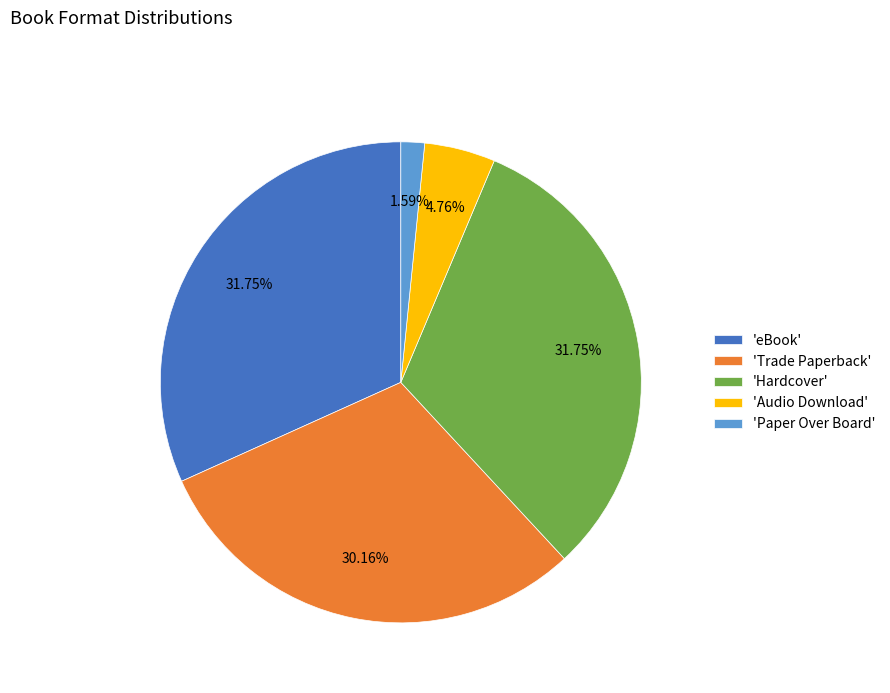

Combined, do 'Paper Over Board' and 'Hardcover' account for over 50%?

No